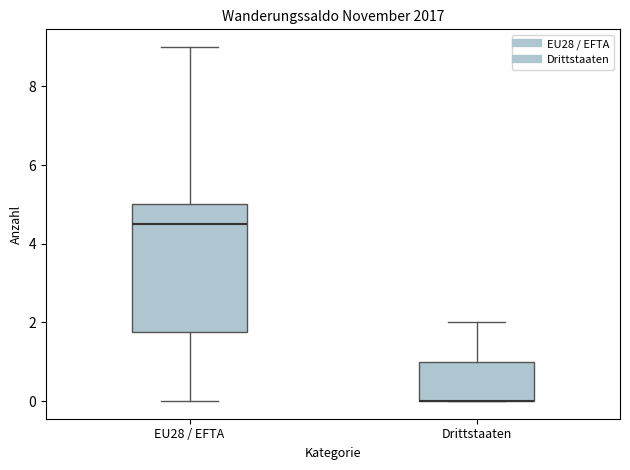

Reading left to right, transcribe this box plot: for each box, give where its median line is, the range the box spans, and where its two whiskers end, as read against the y-axis. The values are not printed on the chart, so give them approximately, as read against the axis.

EU28 / EFTA: median 4.6, box 1.8 to 5.0, whiskers 0.0 to 9.0
Drittstaaten: median 0.0 (drawn on the box's lower edge), box 0.0 to 1.0, whiskers 0.0 to 2.0